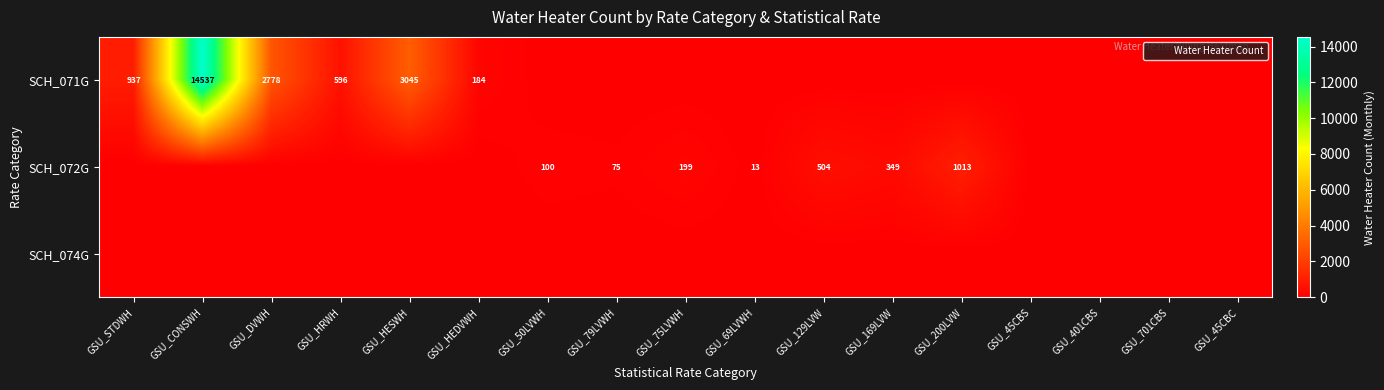

At which category is the sum across all series the highest?

GSU_CONSWH